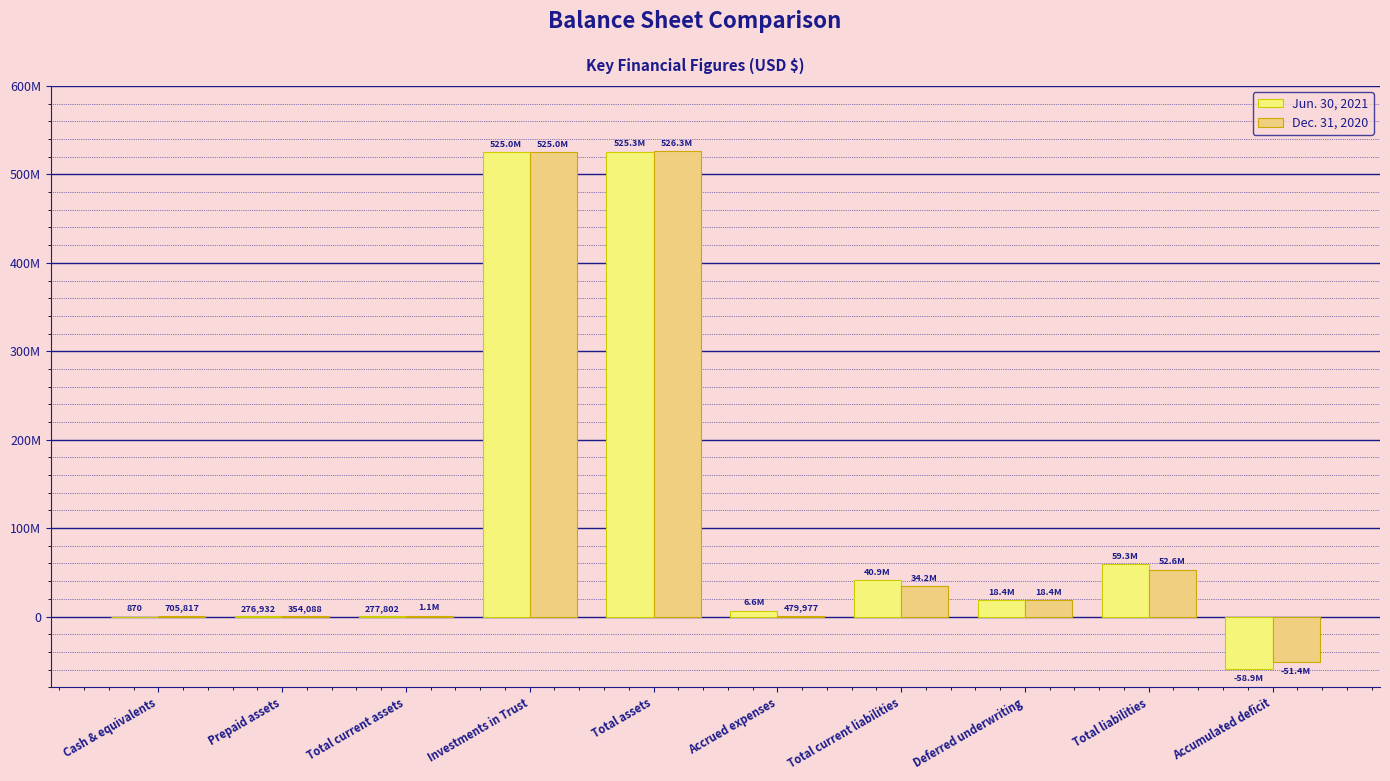

At how many categories does at least one series exceed 486533929?

2